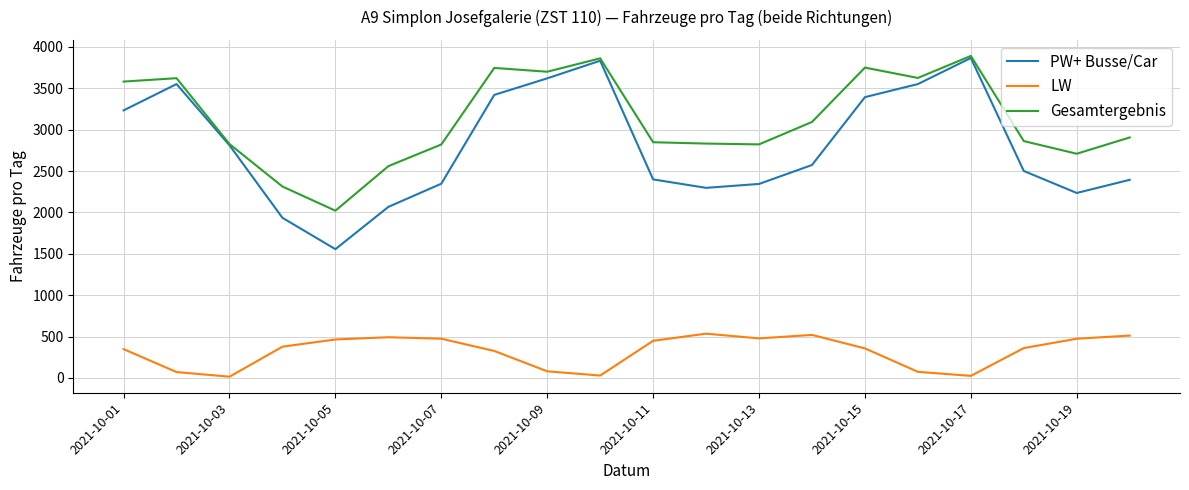

What is the highest value of the PW+ Busse/Car series?

3866